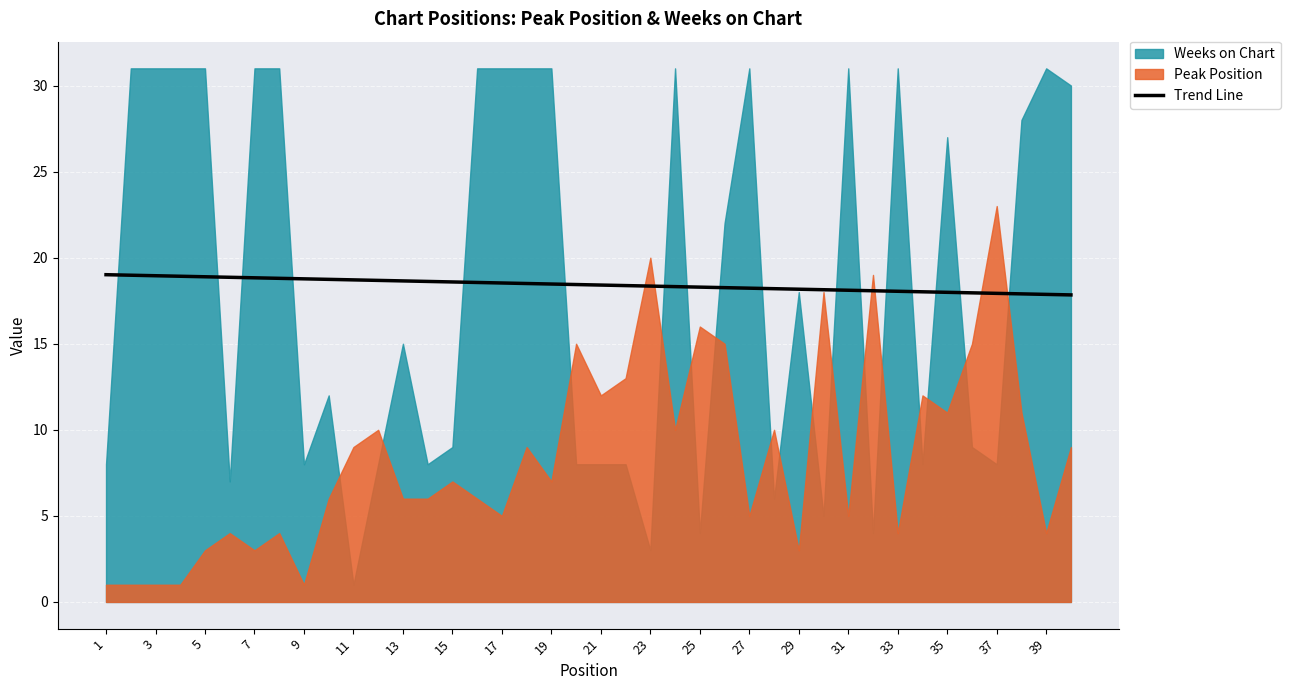

What is the maximum value for Trend Line?

19.0